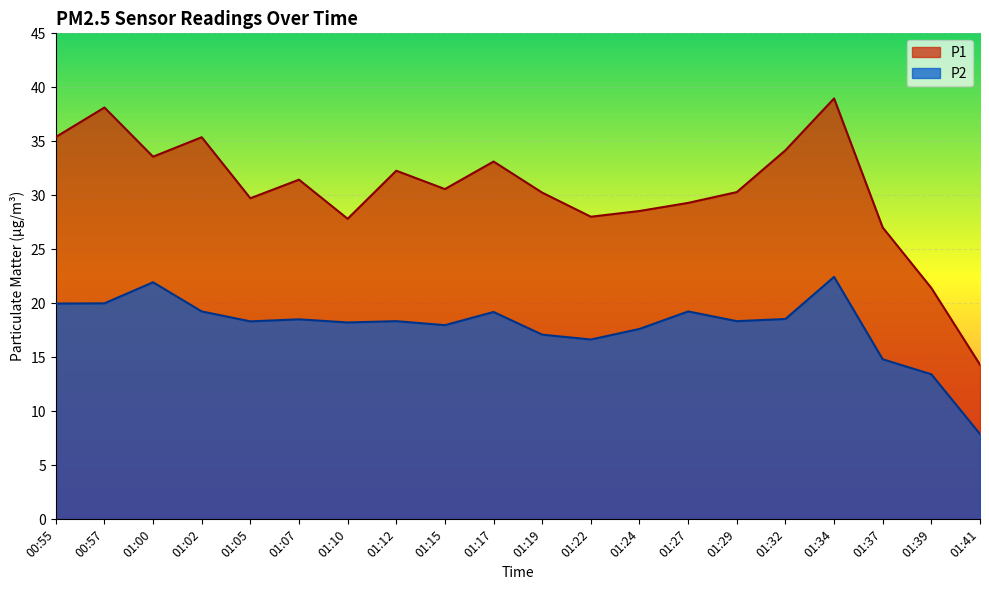

Which series has the largest total across all categories?

P1